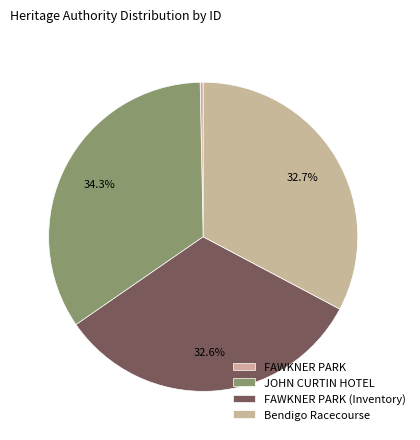

Is there any slice that represents more than half of the pie?

No